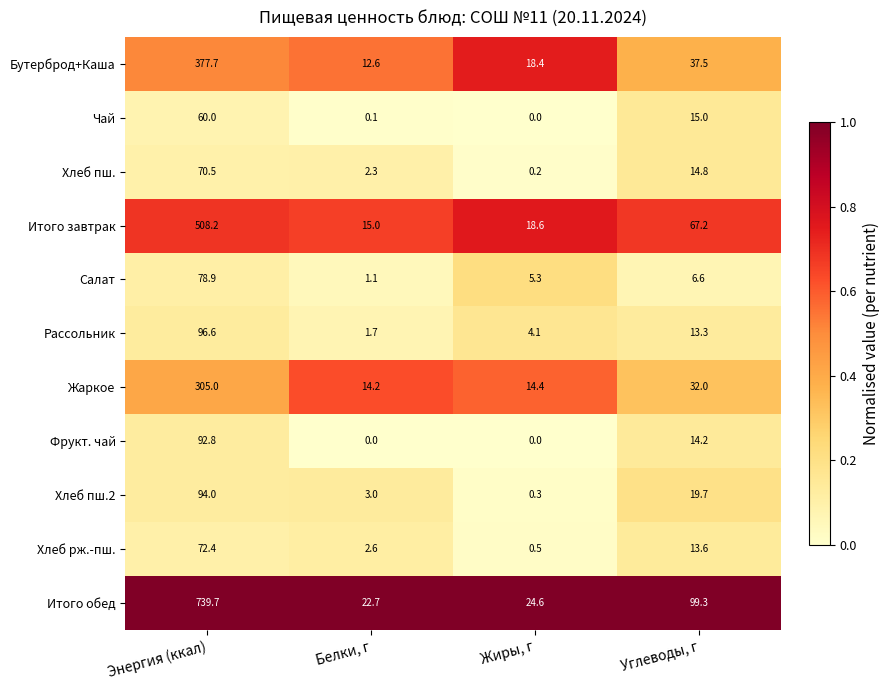

At which label does Салат first exceed 6?

Энергия (ккал)